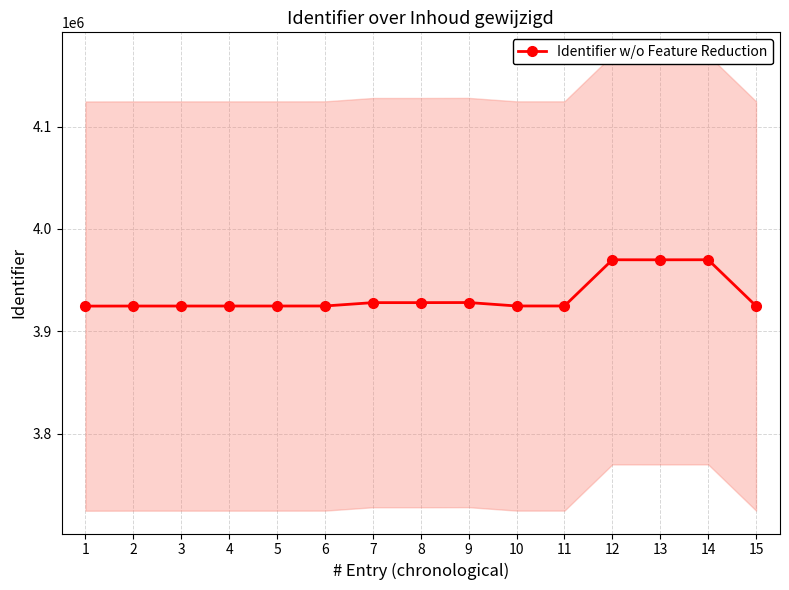

What is the ratio of the value at 8 to the value at 4?

1.0